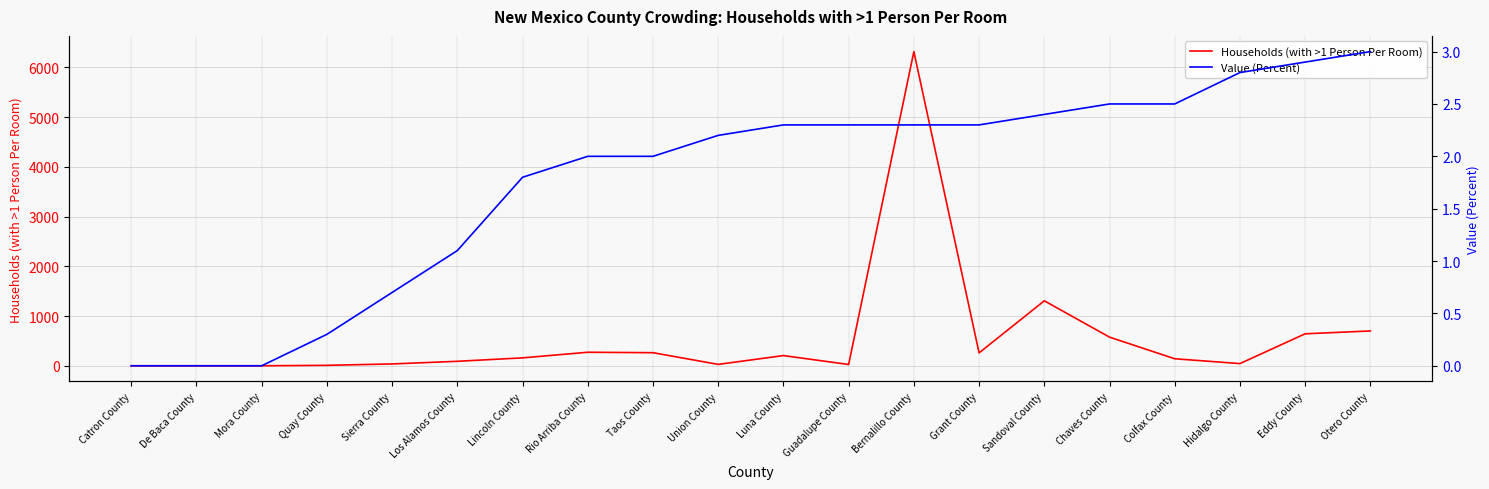

What is the average value of the Households (with >1 Person Per Room) series?

554